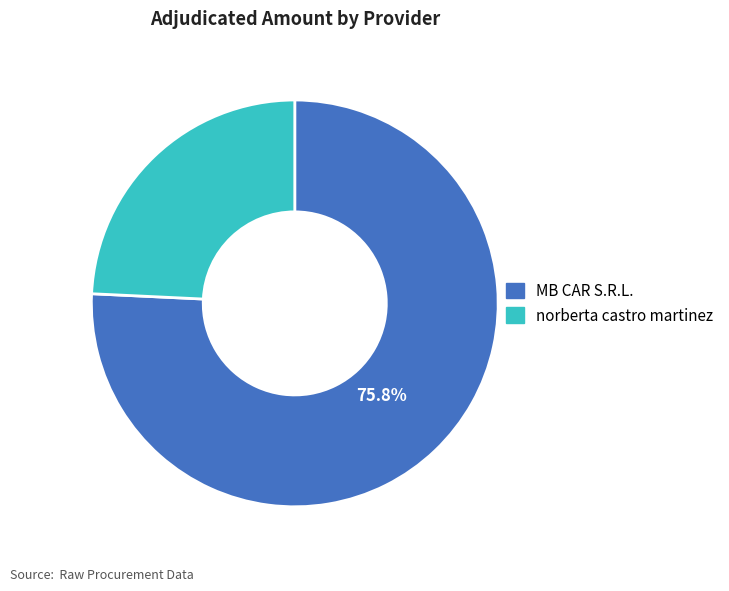

Is there a majority slice in this chart?

Yes